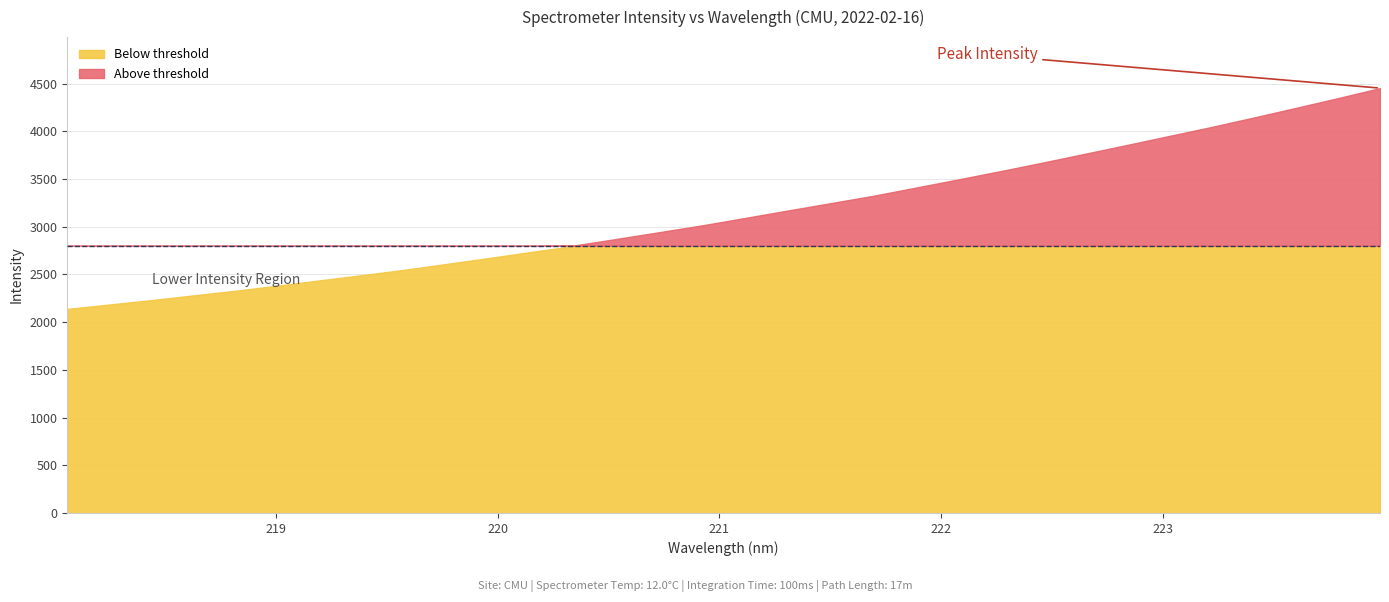

Which label corresponds to the largest value in the chart?

223.9802